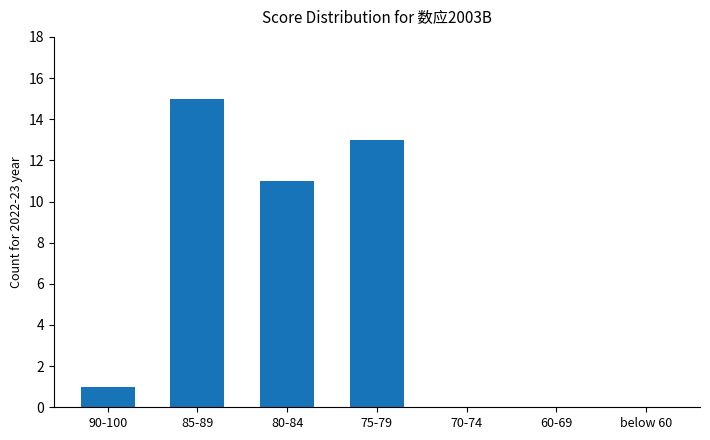

What is the change in value from 90-100 to 80-84?

+10